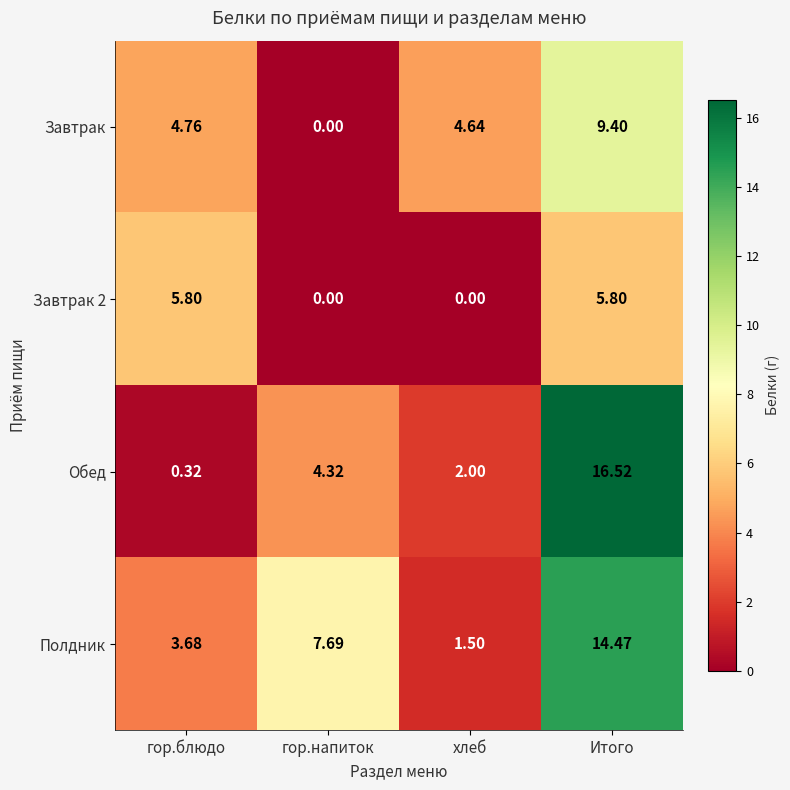

Which series has the largest range (max minus min)?

Обед